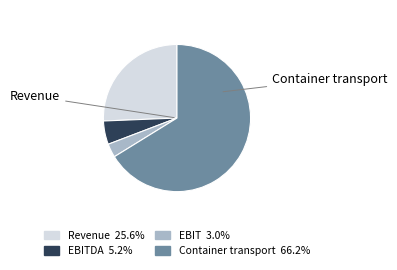

Is there any slice that represents more than half of the pie?

Yes